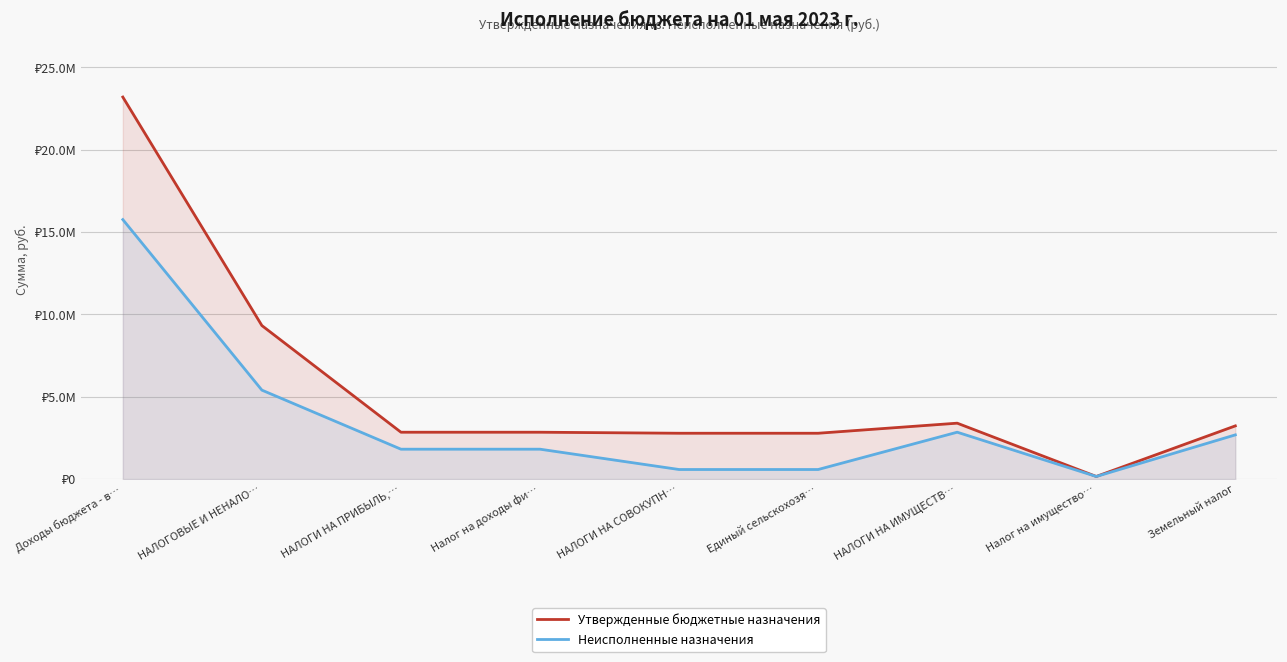

At which category does Неисполненные назначения reach its first local valley?

Налог на имущество…